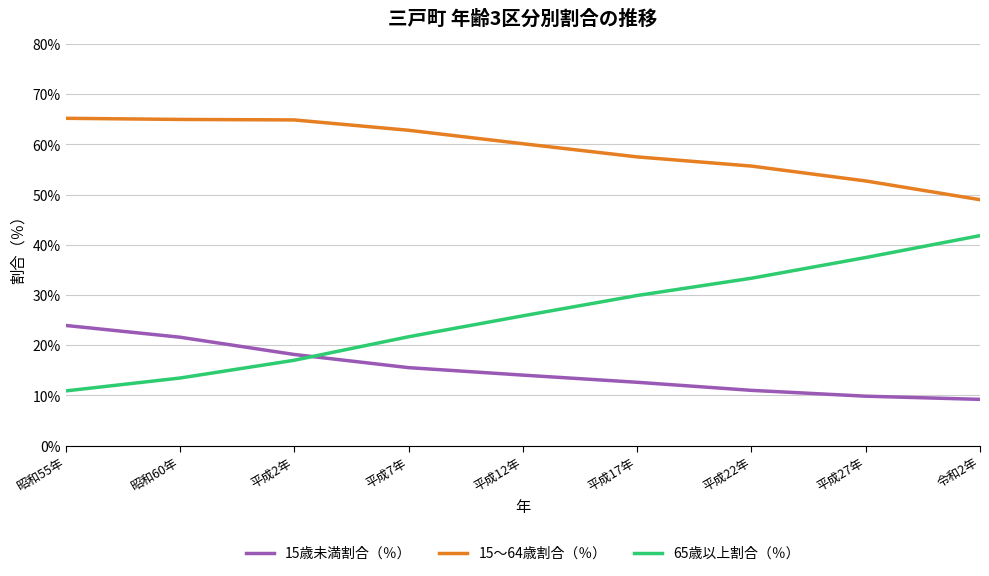

What is the average value of the 65歳以上割合（％） series?

25.7